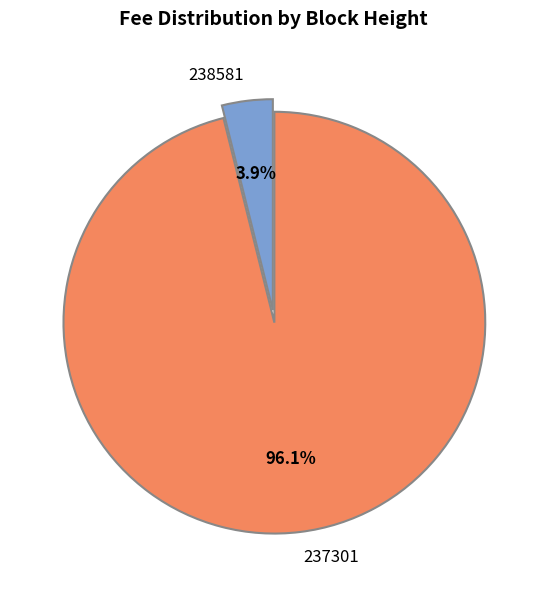

Which has a higher value, 237301 or 238581?

237301